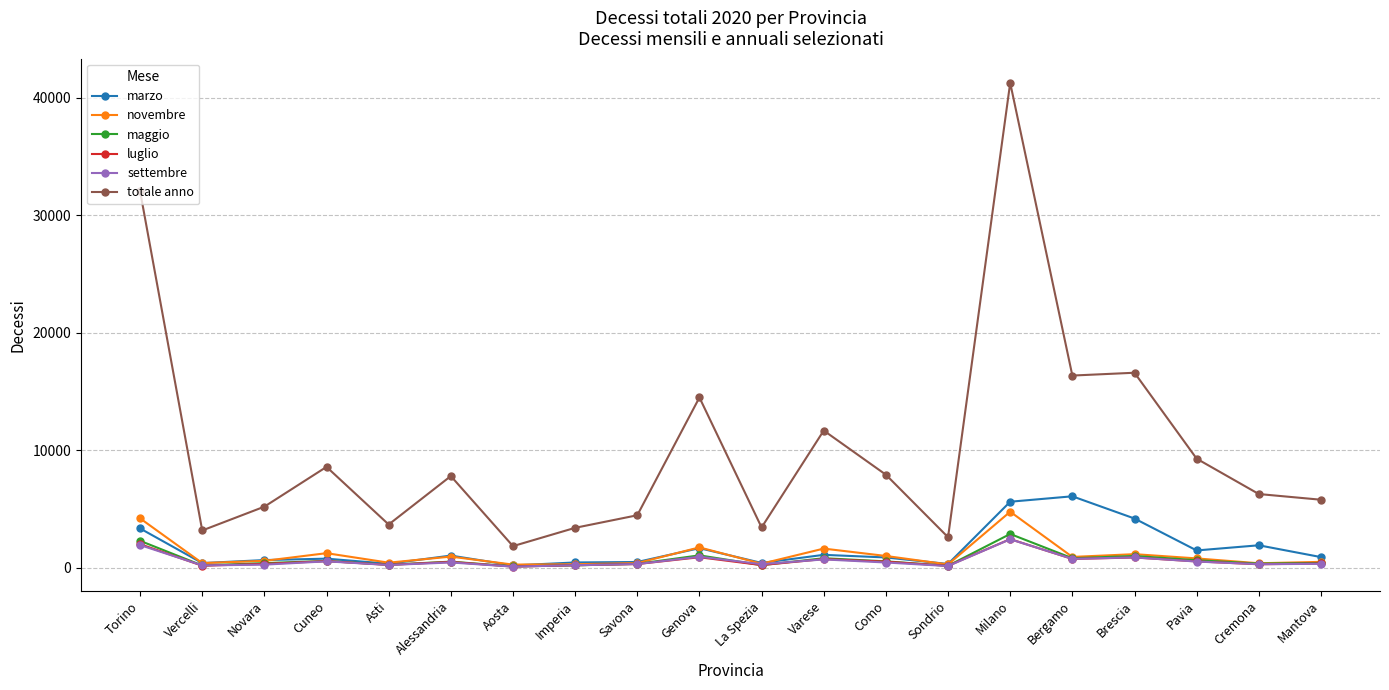

True or false: settembre has more than 1 interior local peaks.

True